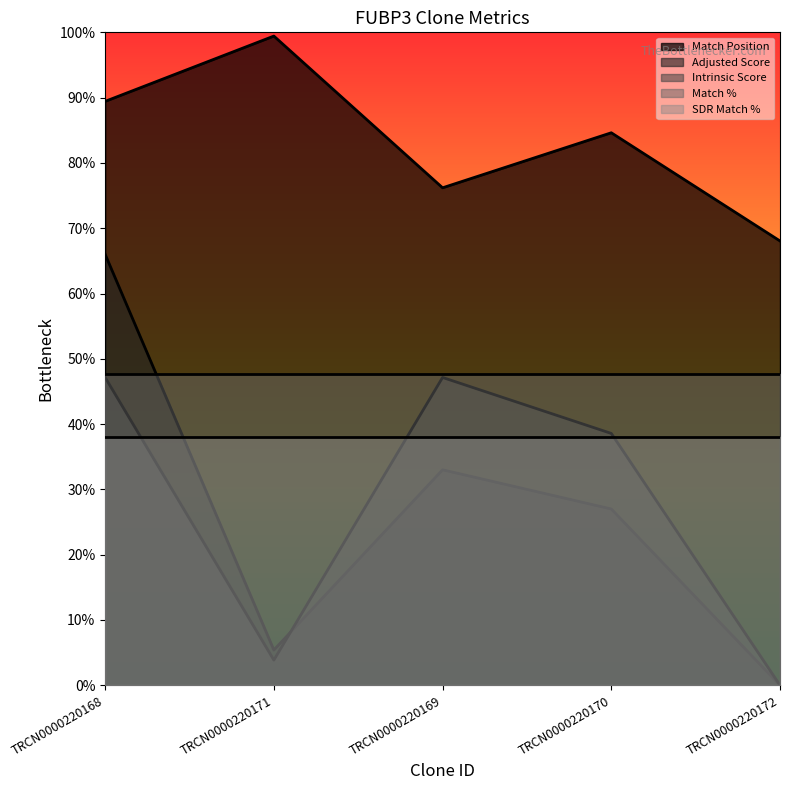

Which category has the lowest value in the Adjusted Score series?

TRCN0000220172